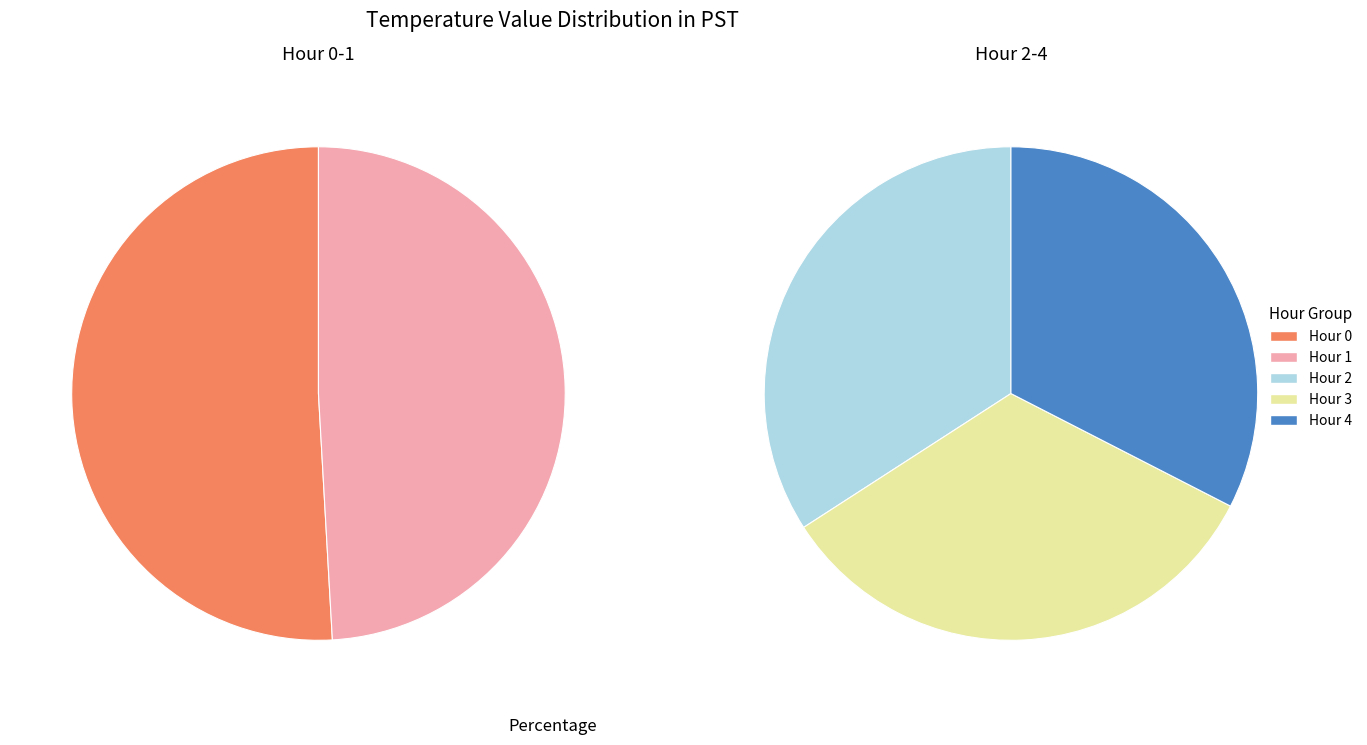

What is the spread (max minus min) of values at Hour 4?

0.6